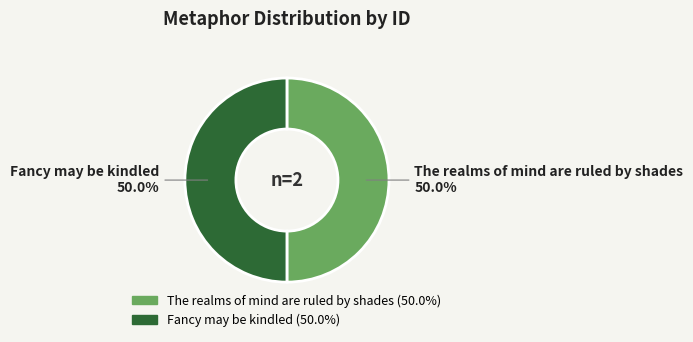

Approximately how many times larger is the value at Fancy may be kindled compared to The realms of mind are ruled by shades?

1.0